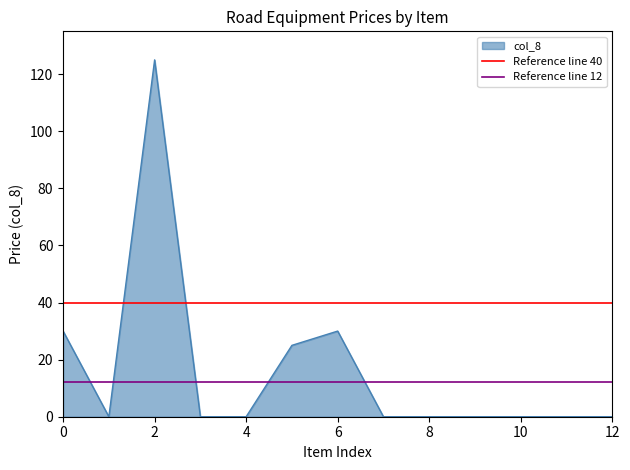

The value of col_8 at 4 is 59. True or false?

False